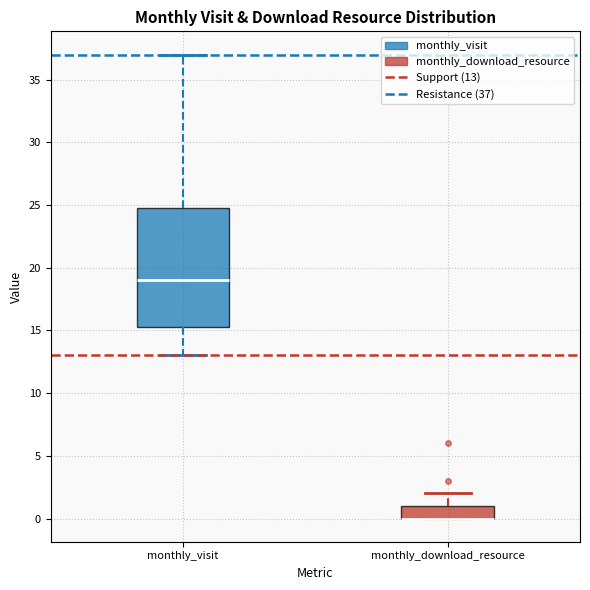

Where is the lower edge of the box for monthly_visit on the y-axis? The values are not printed on the chart, so give them approximately, as read against the axis.

15.5